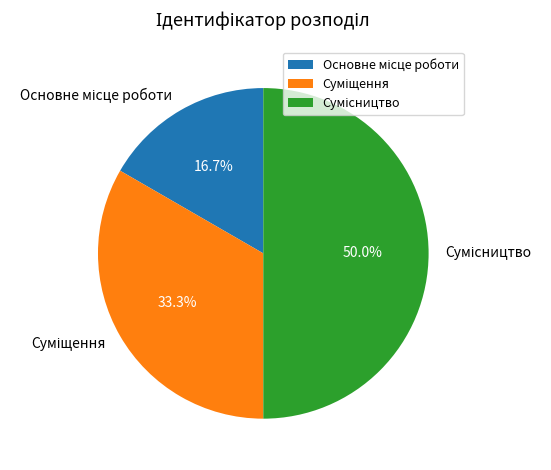

To the nearest percent, what percentage of the pie is Суміщення?

33%